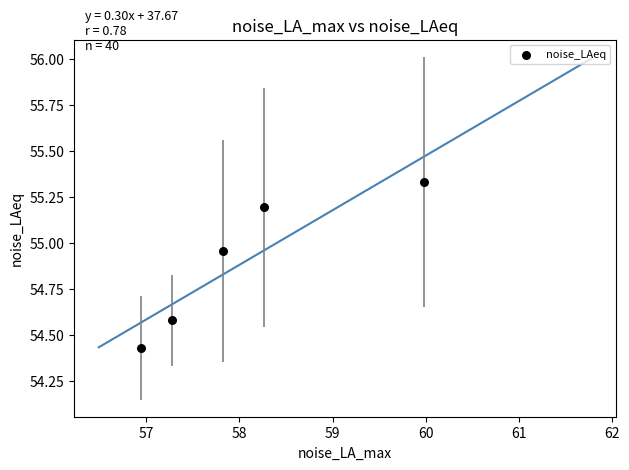

What is the range of Y values (max minus min)?

0.9